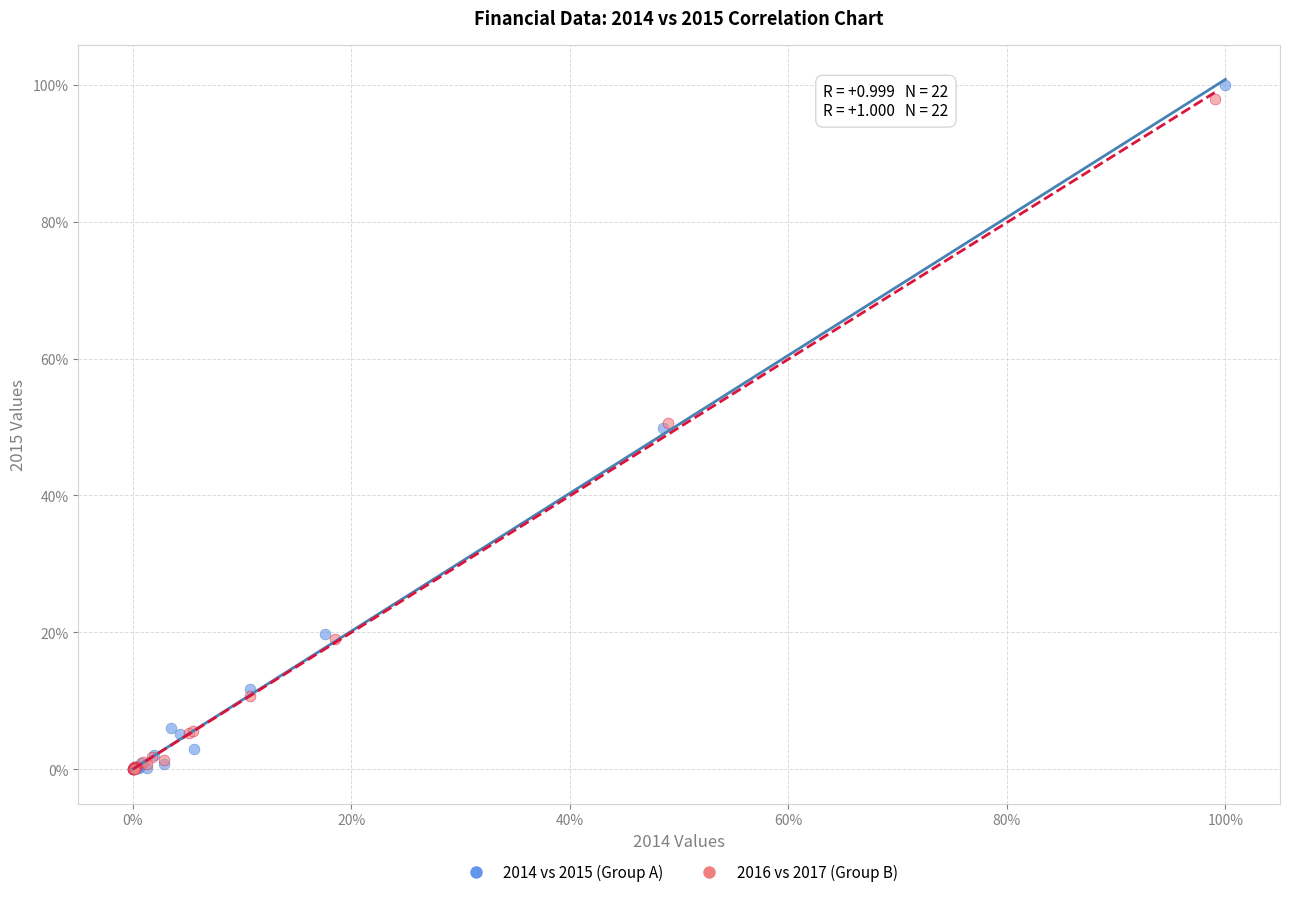

Which series has the largest Y range (max minus min)?

2014 vs 2015 (Group A)